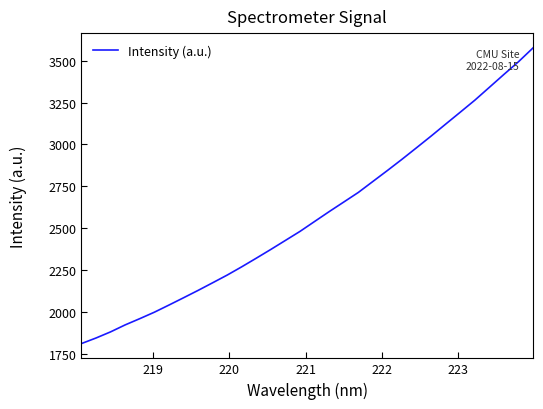

What is the maximum value shown in the chart?

3576.3